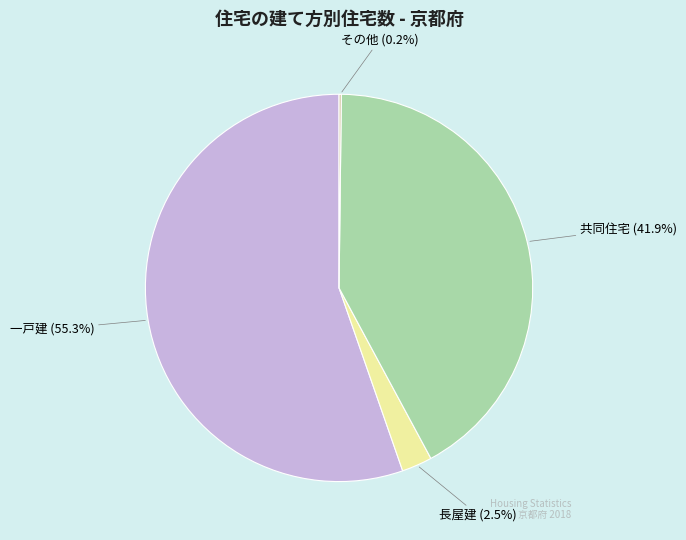

Which slice is the largest?

一戸建